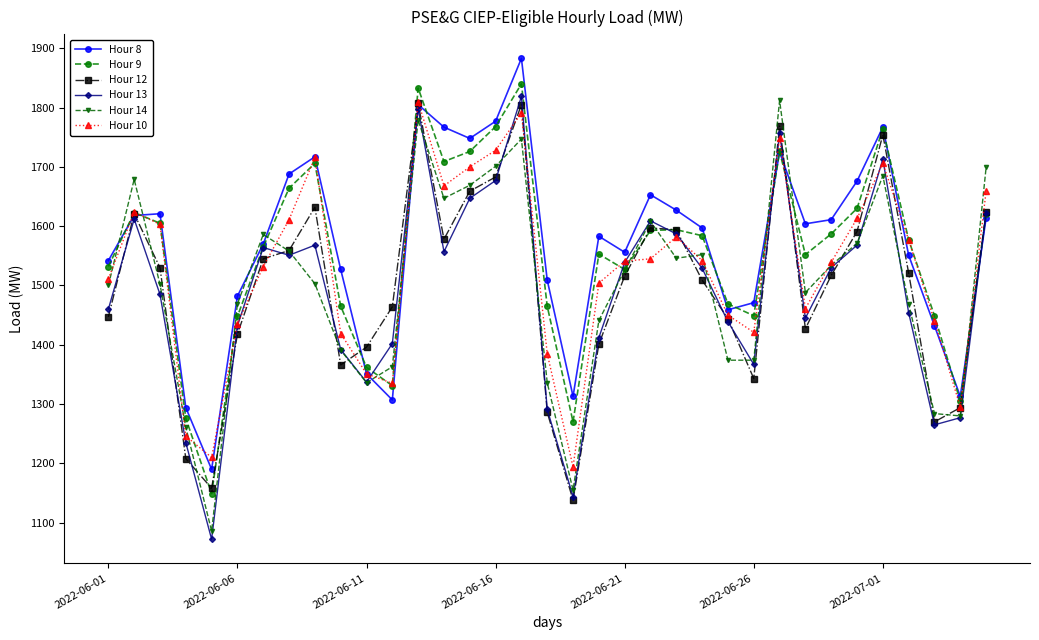

What is the lowest value of the Hour 10 series?

1194